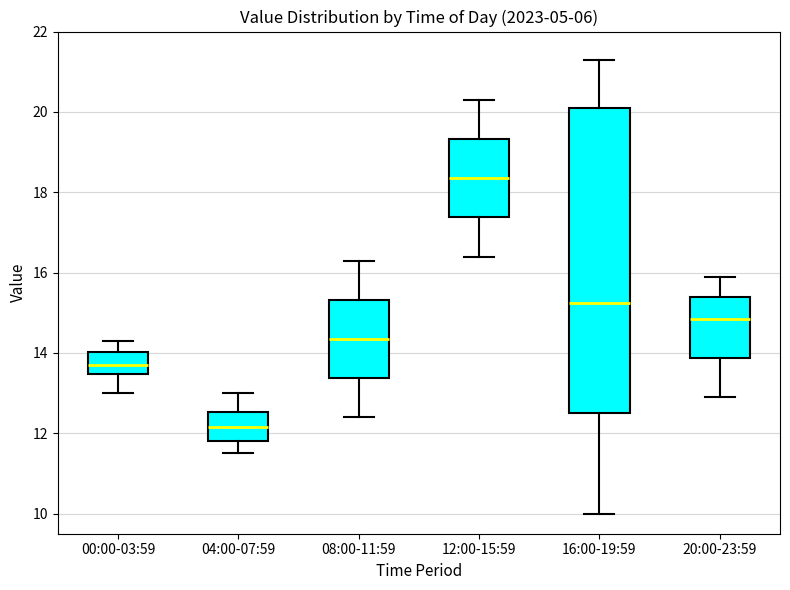

Reading left to right, transcribe this box plot: for each box, give where its median line is, the range the box spans, and where its two whiskers end, as read against the y-axis. The values are not printed on the chart, so give them approximately, as read against the axis.

00:00-03:59: median 13.8, box 13.4 to 14.0, whiskers 13.0 to 14.4
04:00-07:59: median 12.2, box 11.8 to 12.6, whiskers 11.6 to 13.0
08:00-11:59: median 14.4, box 13.4 to 15.4, whiskers 12.4 to 16.4
12:00-15:59: median 18.4, box 17.4 to 19.4, whiskers 16.4 to 20.4
16:00-19:59: median 15.2, box 12.6 to 20.2, whiskers 10.0 to 21.4
20:00-23:59: median 14.8, box 13.8 to 15.4, whiskers 13.0 to 16.0